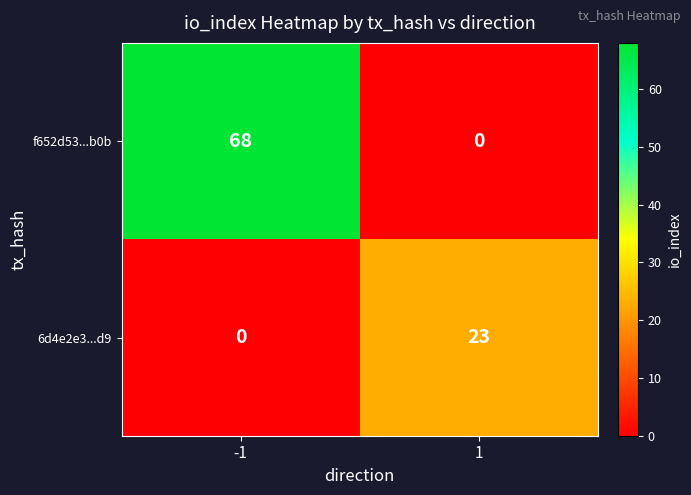

Between -1 and 1, which series saw the biggest shift?

f652d53...b0b